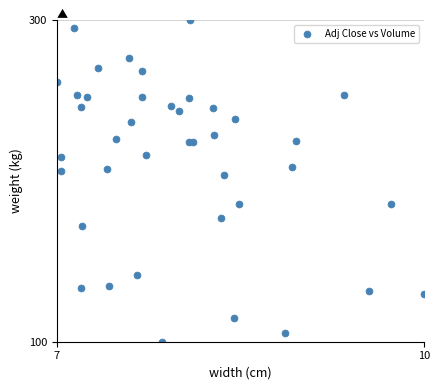

What is the range of X values (max minus min)?

3.0